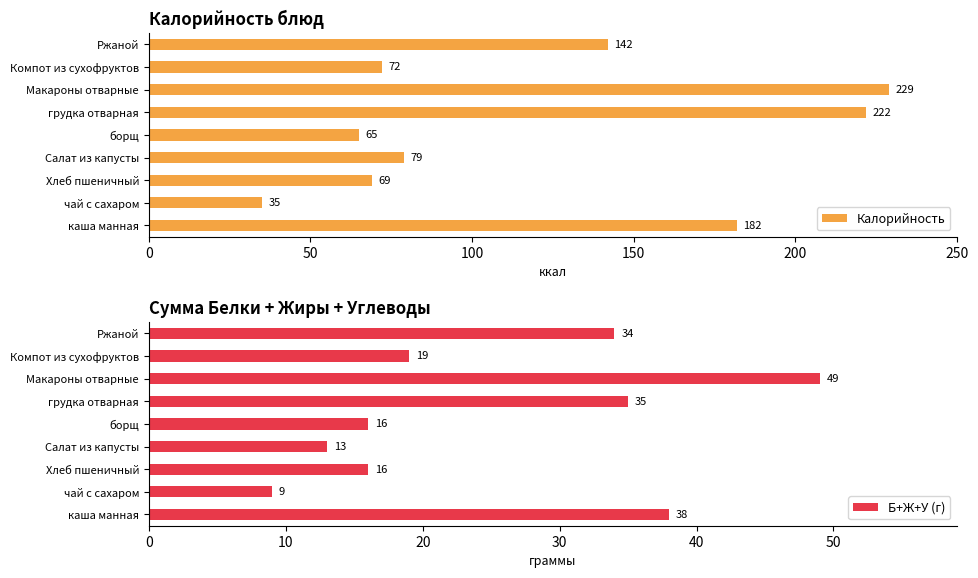

At how many categories does at least one series exceed 9?

9